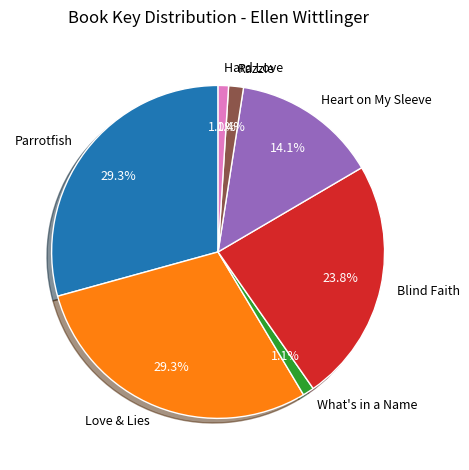

Combined, what portion of the pie is Heart on My Sleeve and What's in a Name?

15.2%